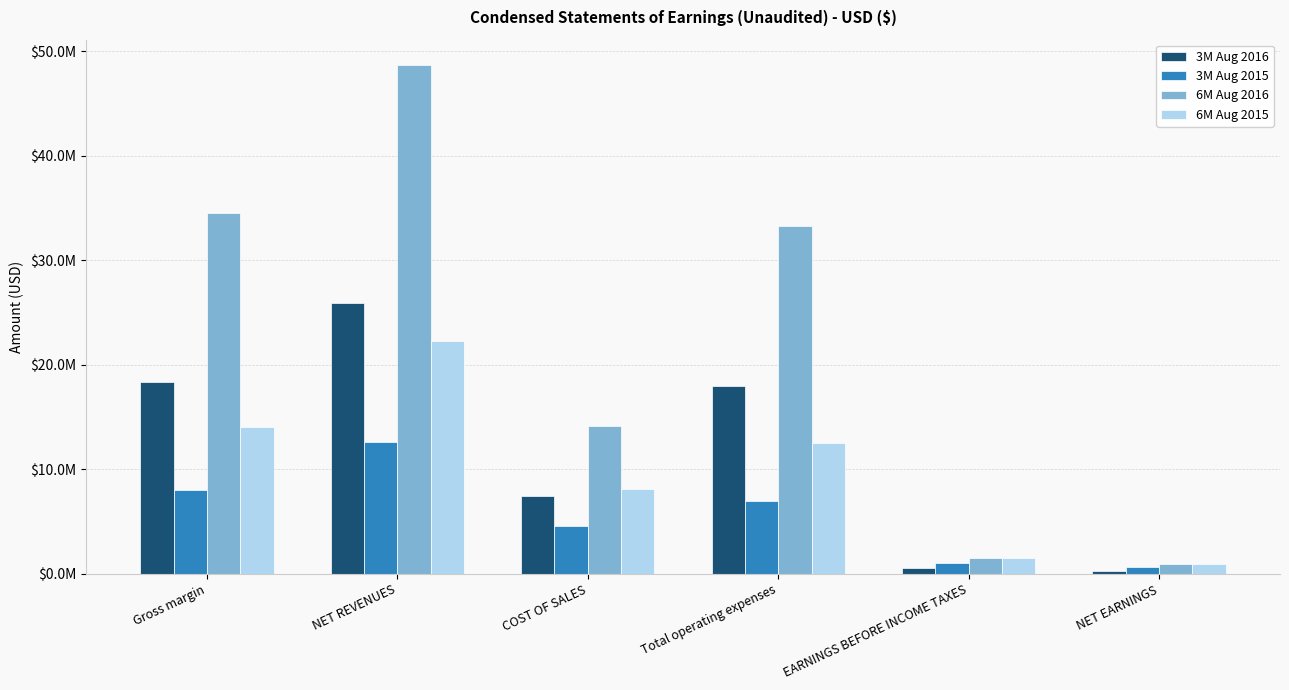

What is the sum of all 6M Aug 2016 values?

133081900